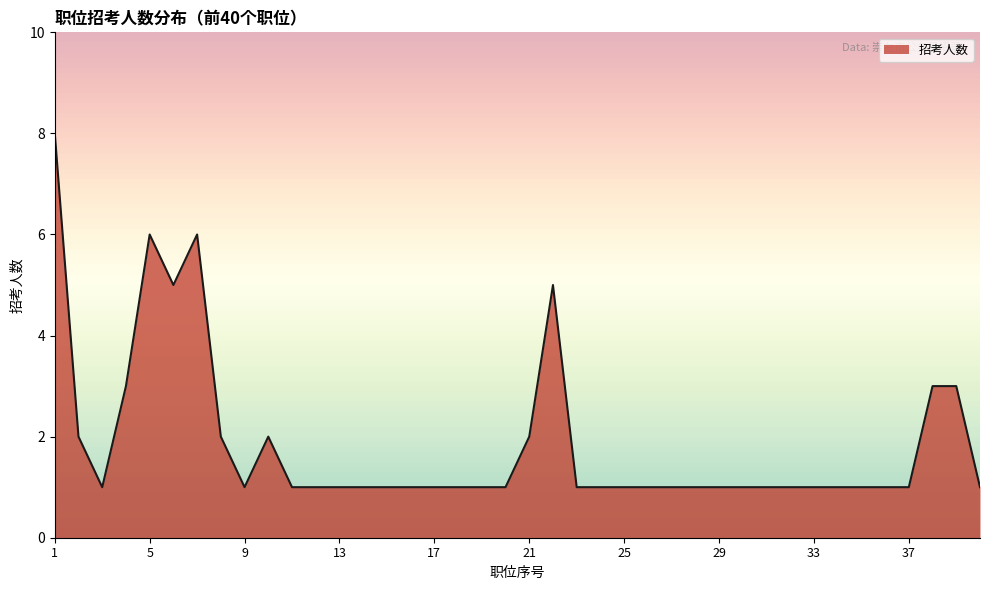

List the labels in order of value, largest first.

1, 5, 7, 6, 22, 4, 38, 39, 2, 8, 10, 21, 3, 9, 11, 12, 13, 14, 15, 16, 17, 18, 19, 20, 23, 24, 25, 26, 27, 28, 29, 30, 31, 32, 33, 34, 35, 36, 37, 40